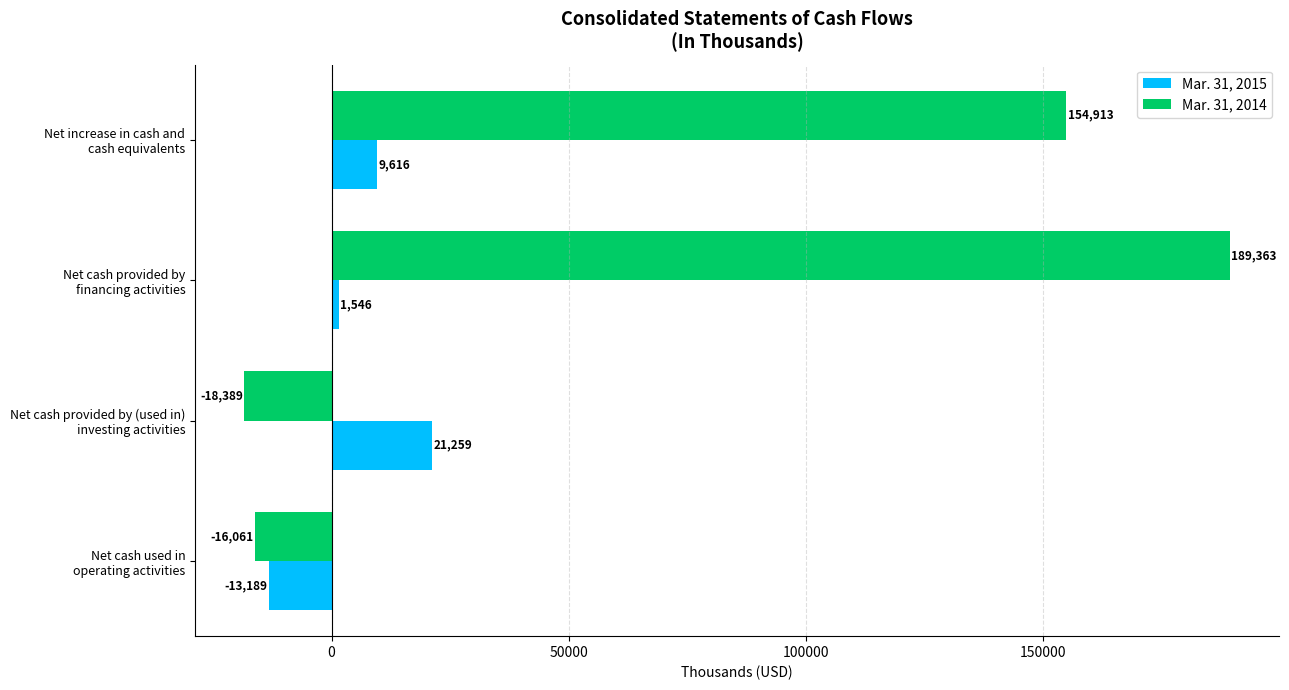

Rank the series by their average value, from lowest to highest.

Mar. 31, 2015, Mar. 31, 2014